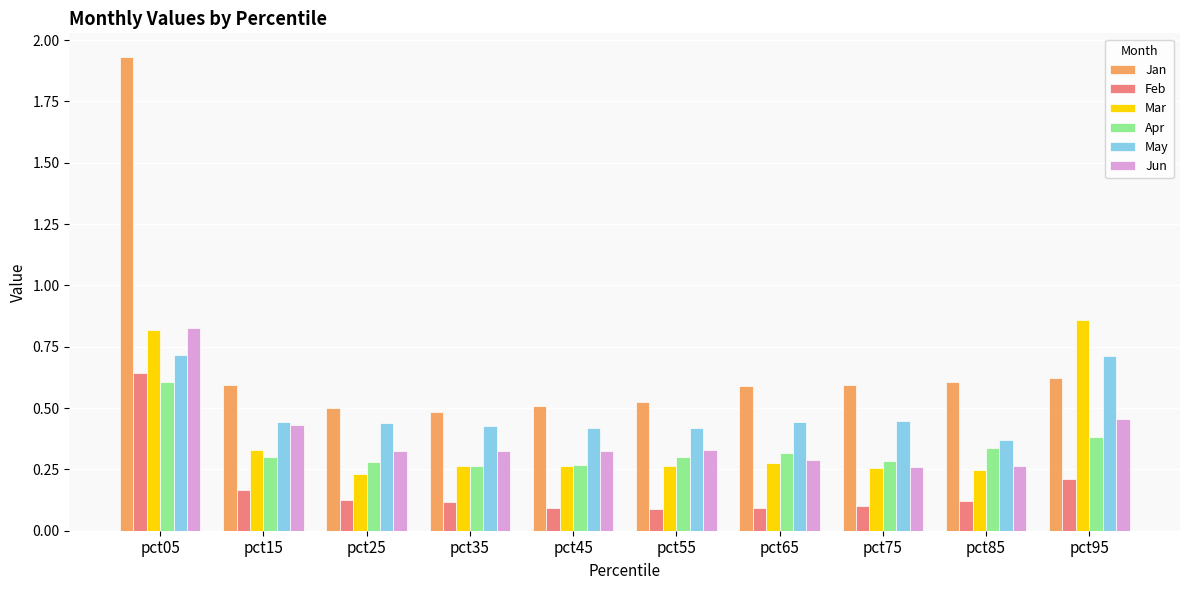

What is the sum of all Feb values?

1.8